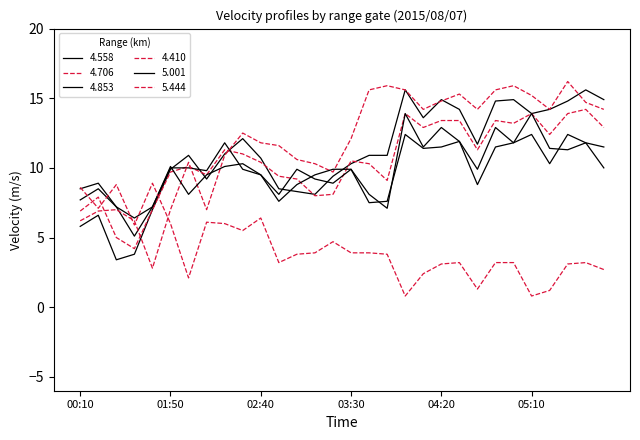

Does the chart have visible grid lines?

No